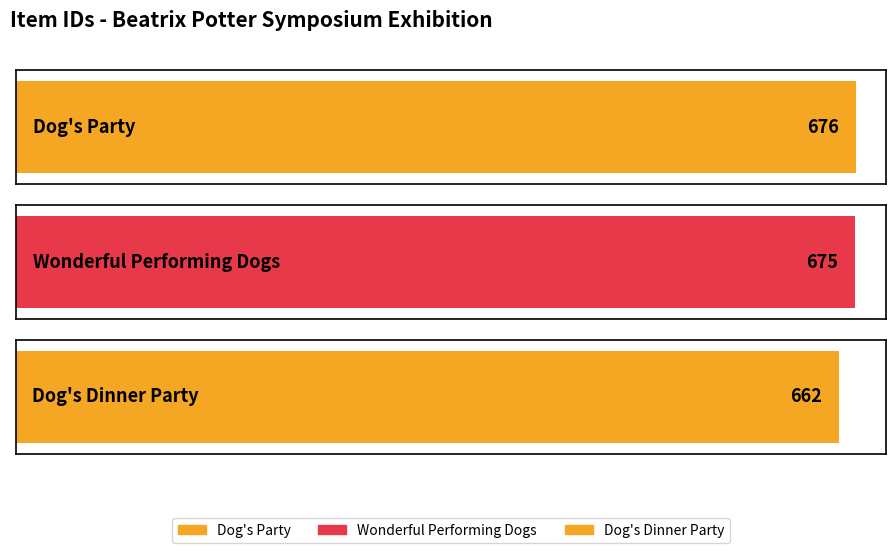

What is the ratio of the value at Wonderful Performing Dogs to the value at Dog's Party?

1.0